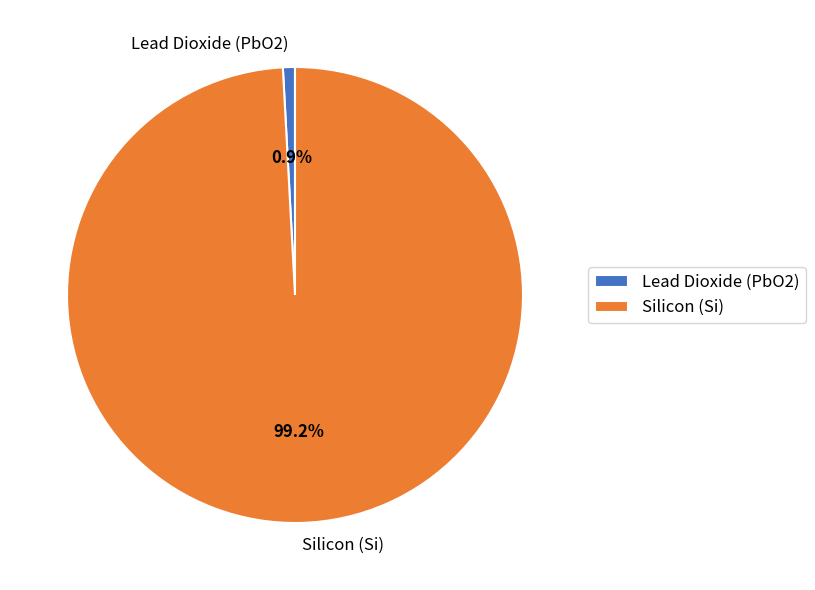

How many segments does this pie chart have?

2